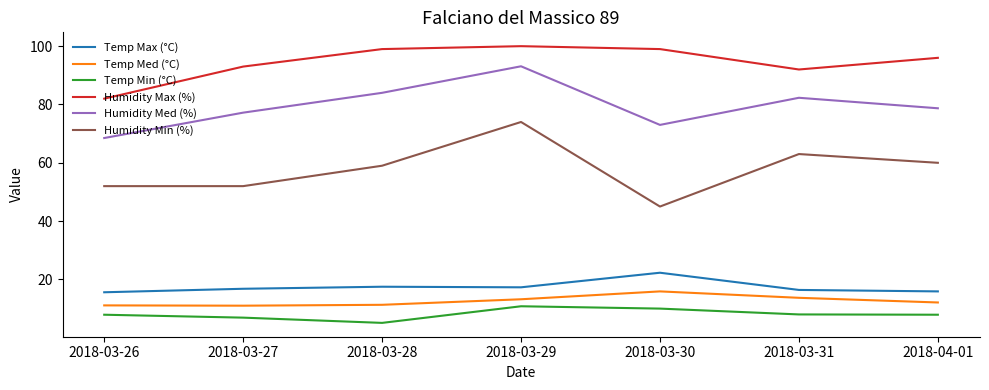

What is the spread (max minus min) of values at 2018-04-01?

88.1